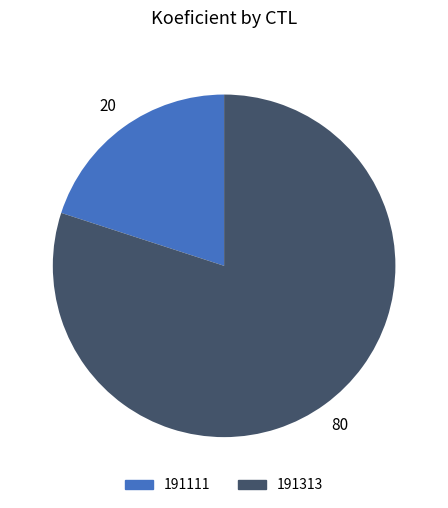

Combined, do 191313 and 191111 account for over 50%?

Yes